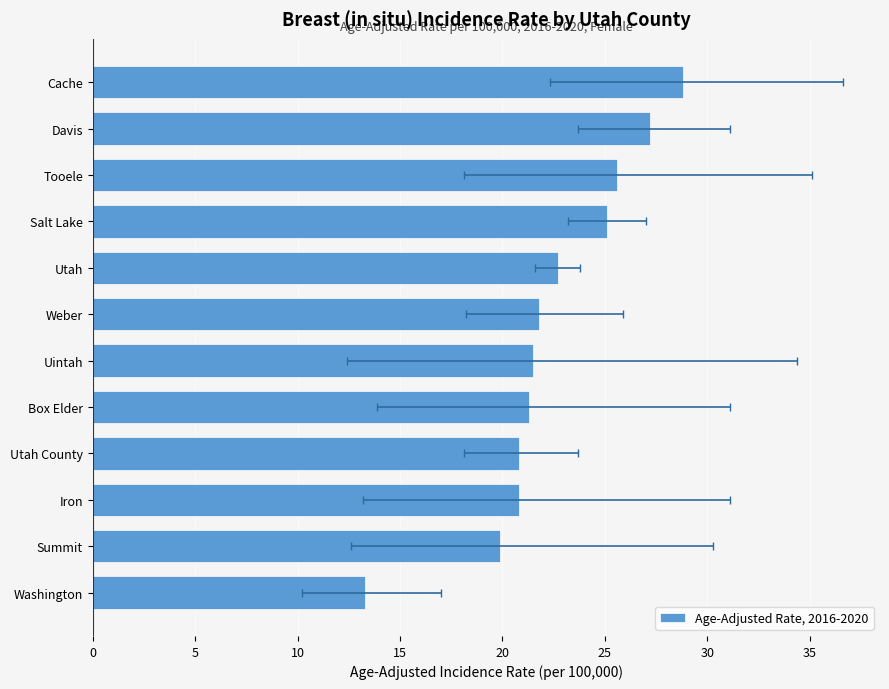

The value at Utah County is 20.8. True or false?

True